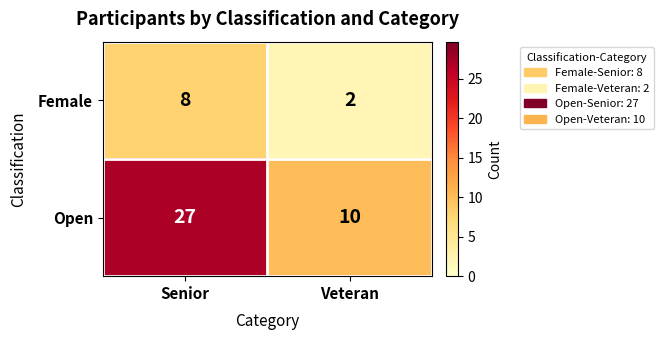

Which series has the largest range (max minus min)?

Open